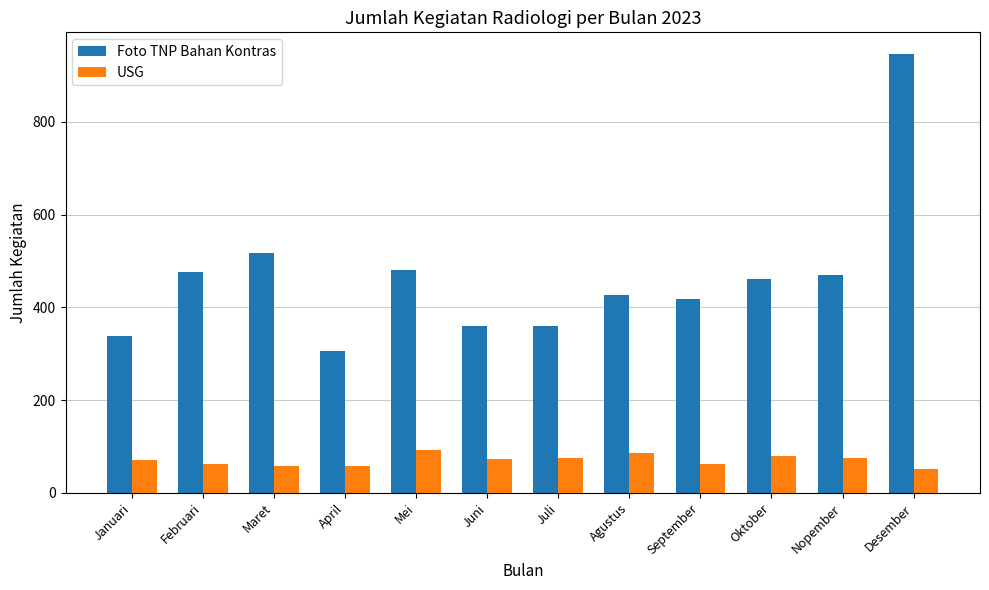

Where is Foto TNP Bahan Kontras nearest to the value 626?

Maret